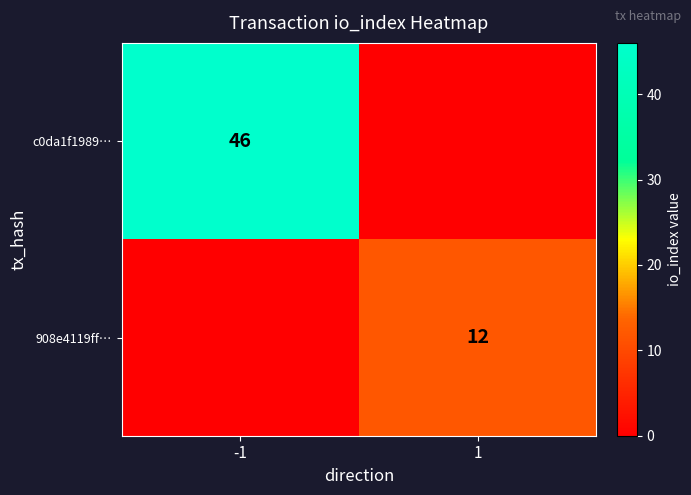

True or false: c0da1f1989… has a value of 73 at -1.

False